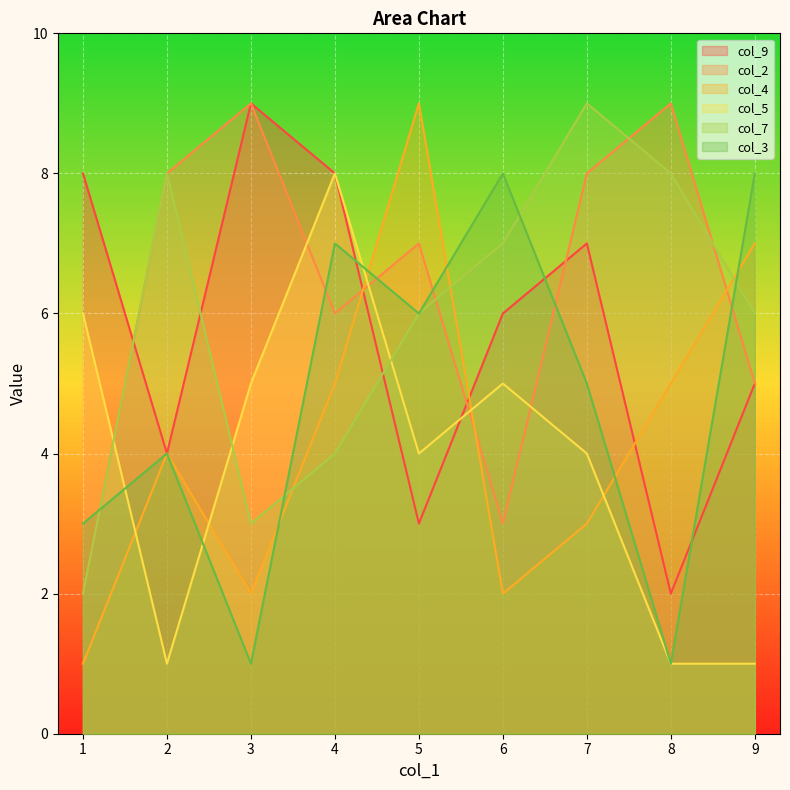

What are all the series names shown in the legend?

col_9, col_2, col_4, col_5, col_7, col_3